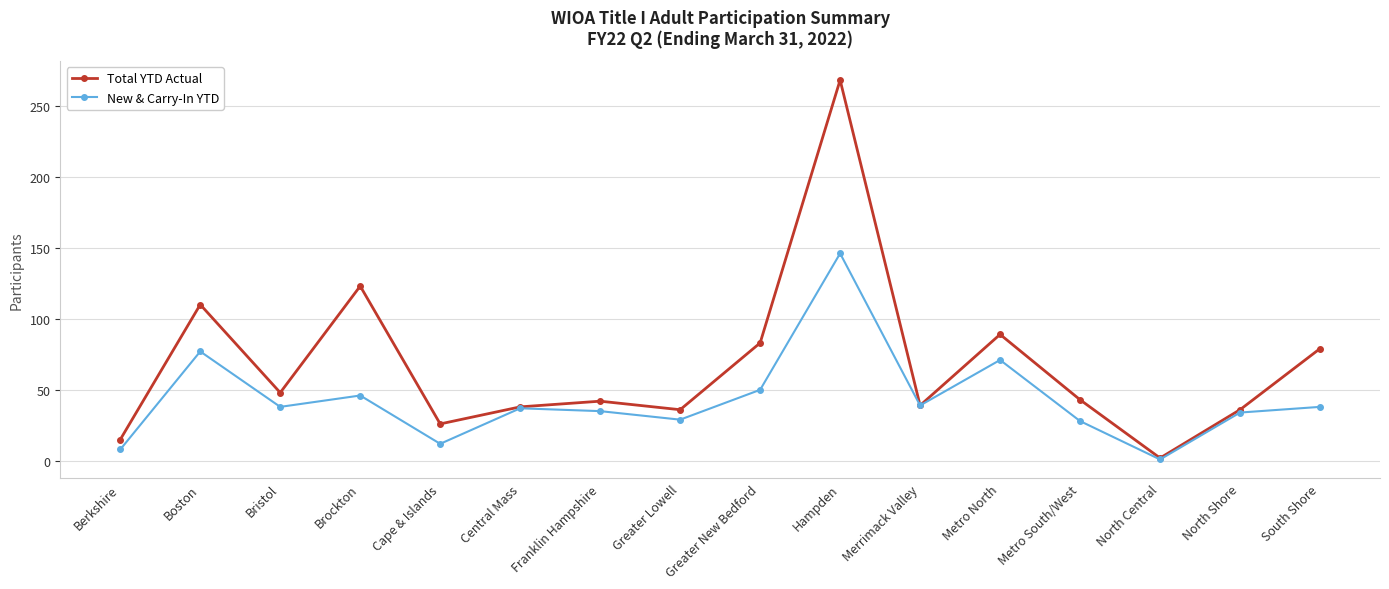

What is the label of the 5th point from the right?

Metro North